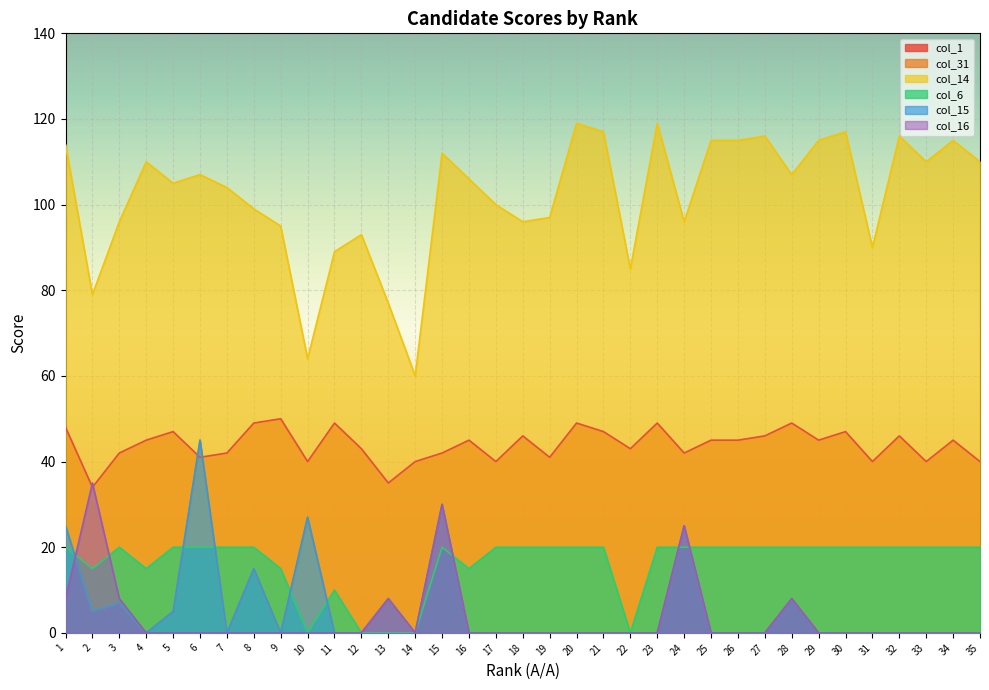

Where do col_6 and col_31 first cross each other?

1 and 2